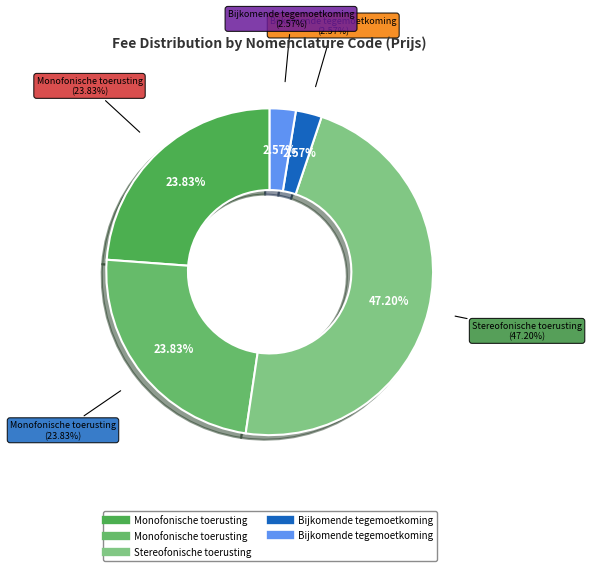

Is there any slice that represents more than half of the pie?

No